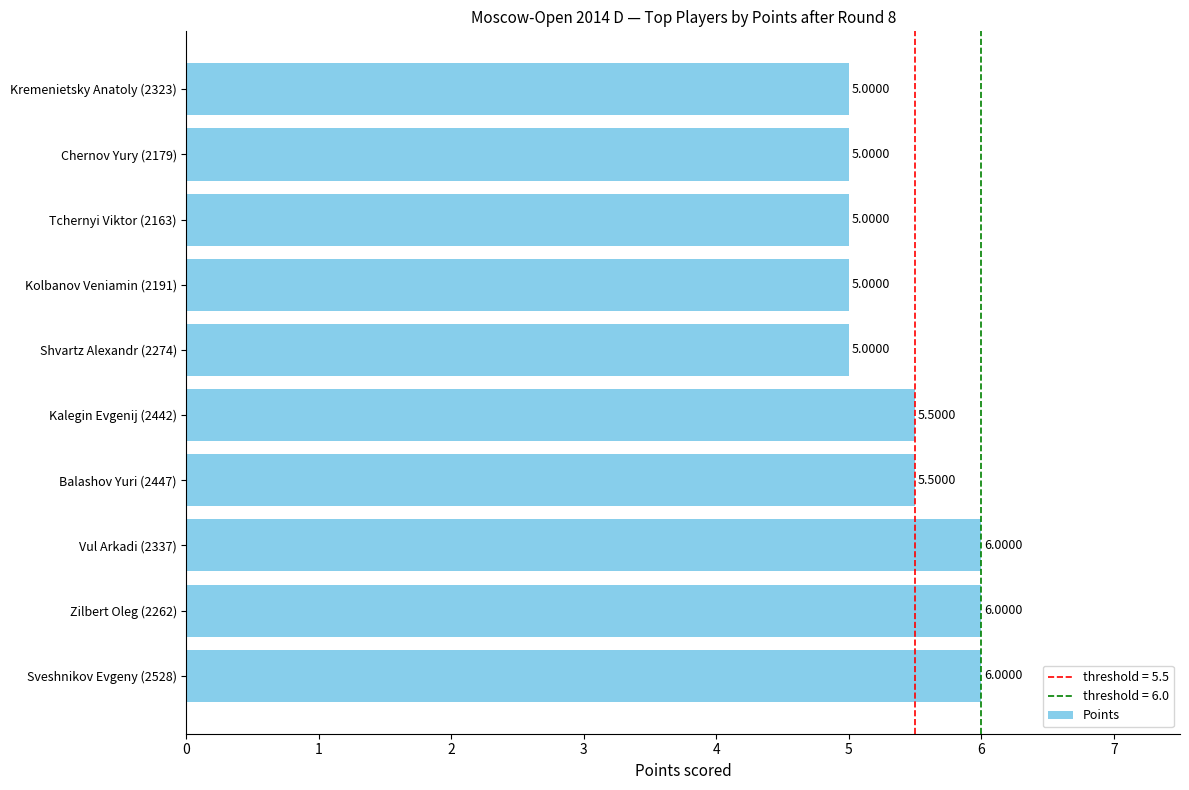

What is the difference between the maximum and minimum values?

1.0